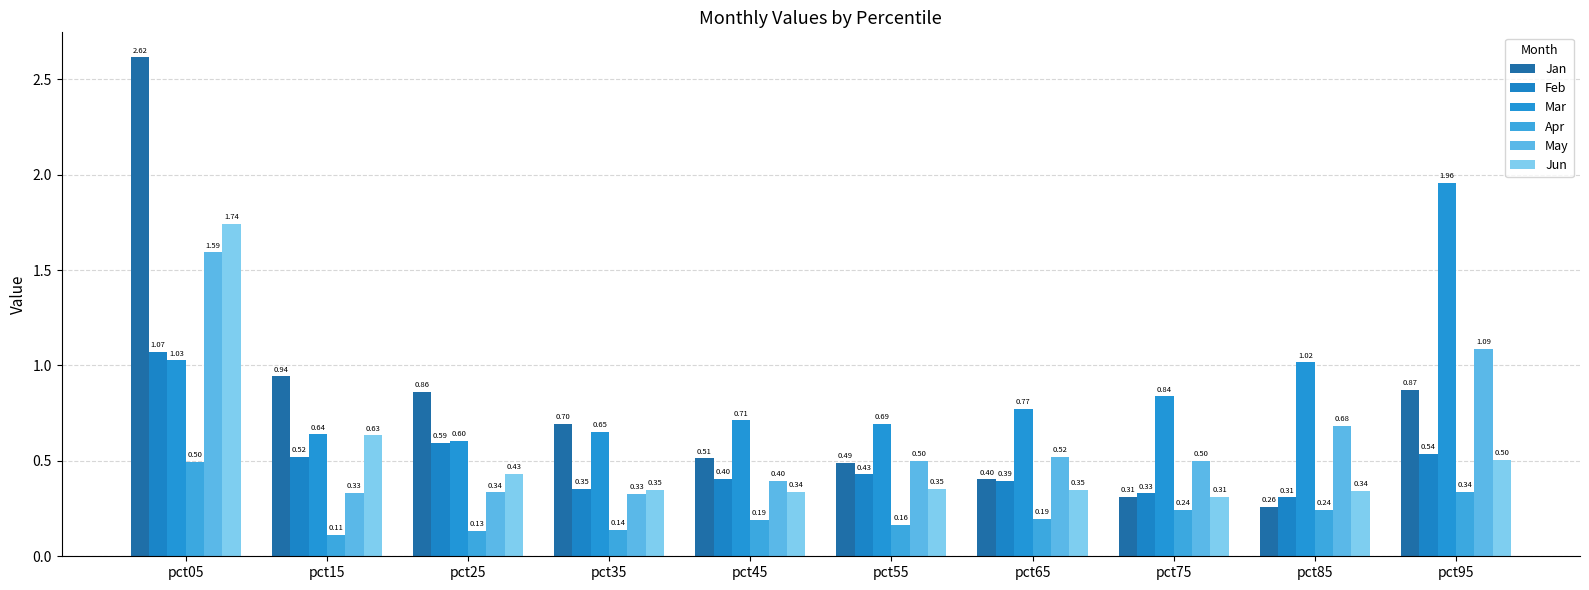

True or false: Mar has a value of 1.5 at pct05.

False